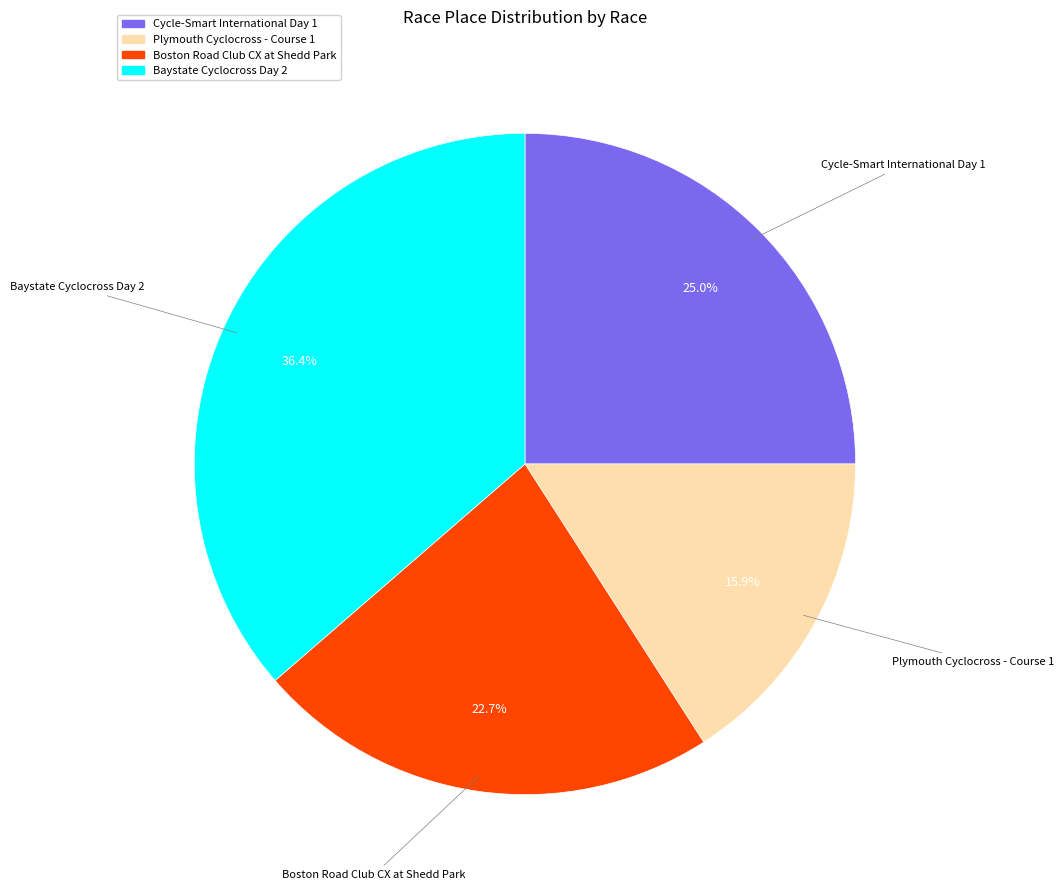

How many slices are in this pie chart?

4